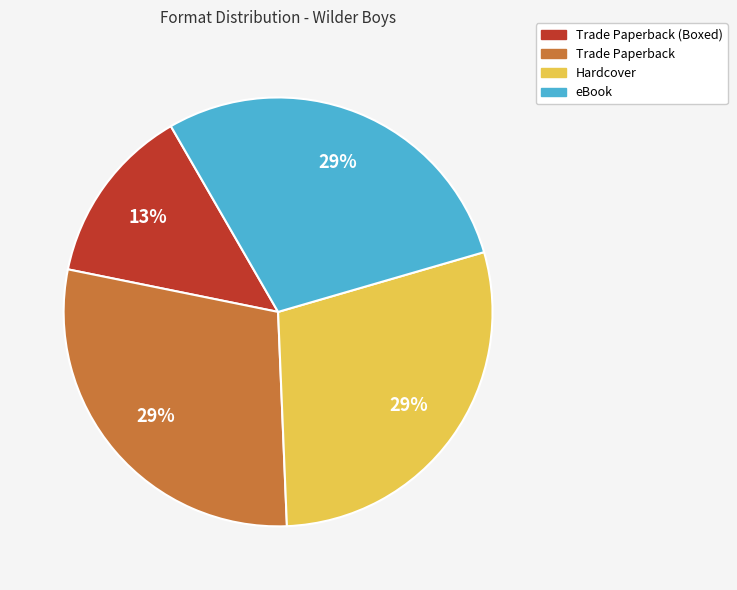

Is there a majority slice in this chart?

No